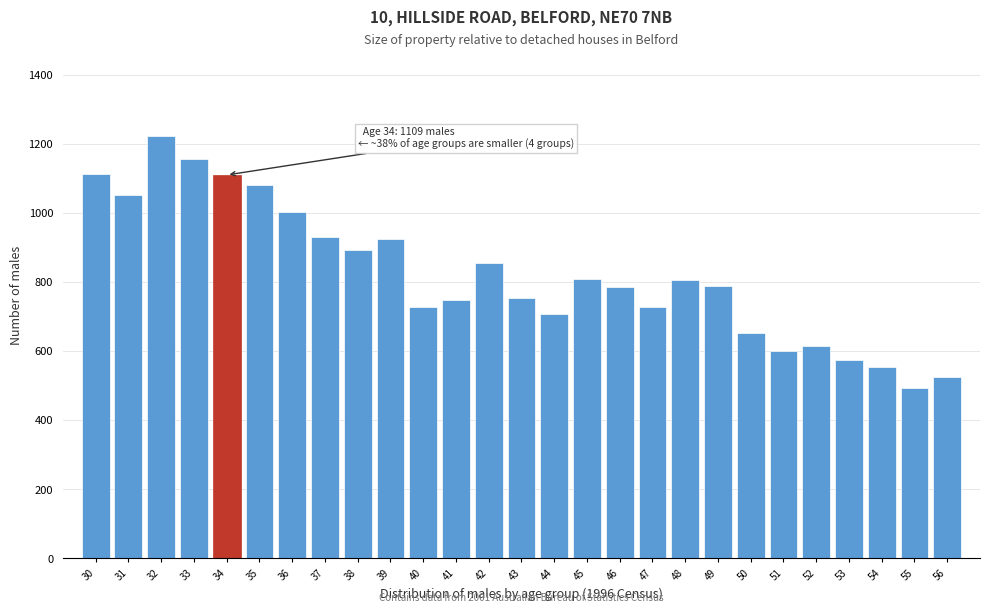

What is the value of the 3rd bar from the left?

1222